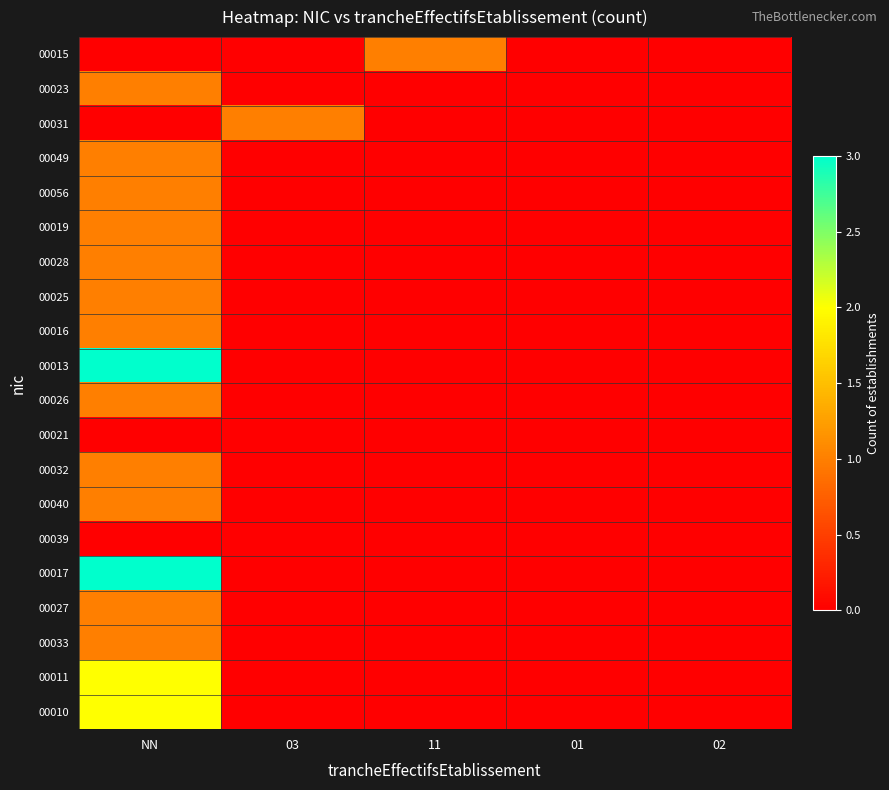

Reading left to right, what are all the values shown in this chart?

00015: NN=0	03=0	11=1	01=0	02=0
00023: NN=1	03=0	11=0	01=0	02=0
00031: NN=0	03=1	11=0	01=0	02=0
00049: NN=1	03=0	11=0	01=0	02=0
00056: NN=1	03=0	11=0	01=0	02=0
00019: NN=1	03=0	11=0	01=0	02=0
00028: NN=1	03=0	11=0	01=0	02=0
00025: NN=1	03=0	11=0	01=0	02=0
00016: NN=1	03=0	11=0	01=0	02=0
00013: NN=3	03=0	11=0	01=0	02=0
00026: NN=1	03=0	11=0	01=0	02=0
00021: NN=0	03=0	11=0	01=0	02=0
00032: NN=1	03=0	11=0	01=0	02=0
00040: NN=1	03=0	11=0	01=0	02=0
00039: NN=0	03=0	11=0	01=0	02=0
00017: NN=3	03=0	11=0	01=0	02=0
00027: NN=1	03=0	11=0	01=0	02=0
00033: NN=1	03=0	11=0	01=0	02=0
00011: NN=2	03=0	11=0	01=0	02=0
00010: NN=2	03=0	11=0	01=0	02=0